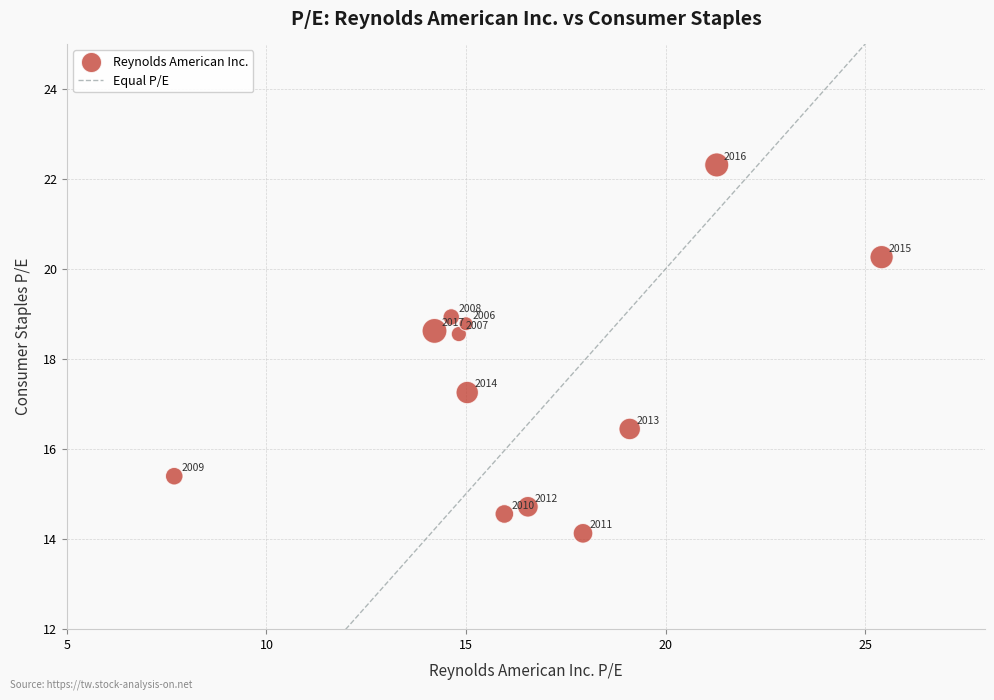

What Y value in the scatter plot is closest to 18?

18.6